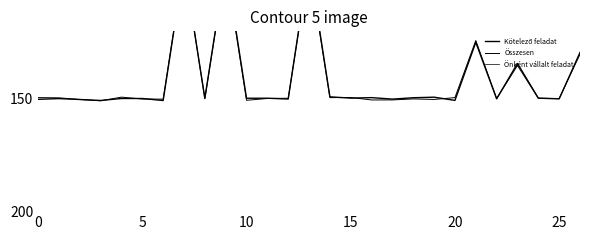

What is the label of the 24th point from the right?

15